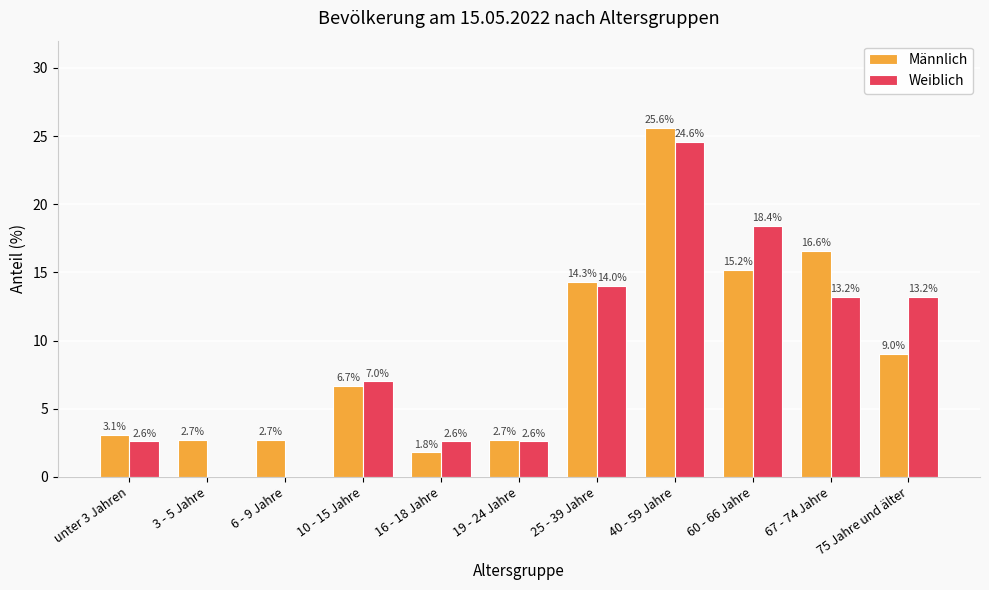

What are all the series names shown in the legend?

Männlich, Weiblich